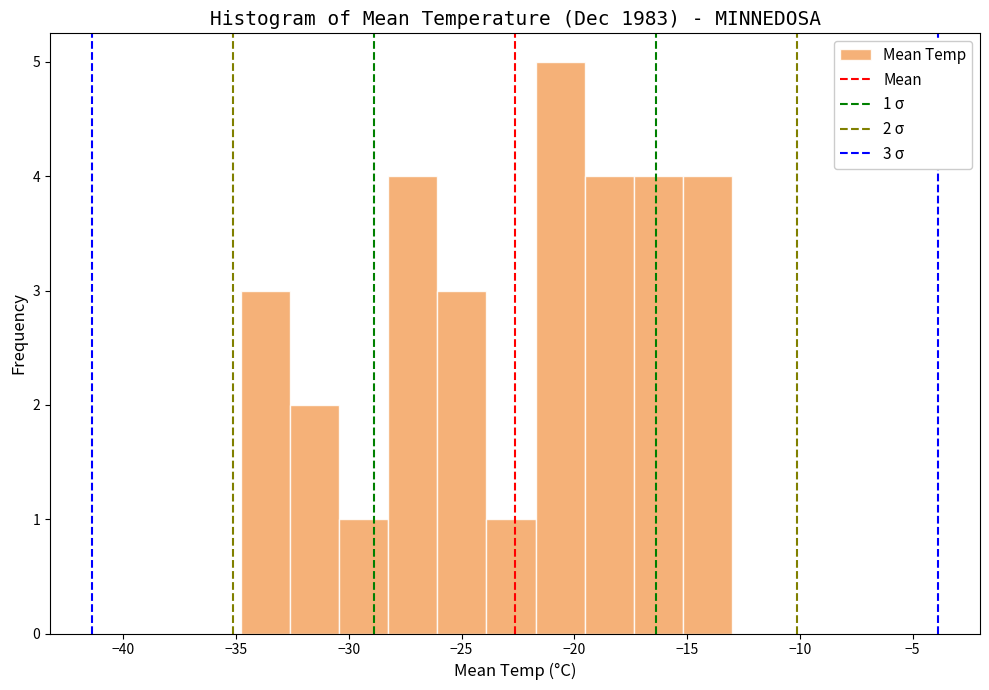

Which range on the x-axis has the tallest bar?

-21.5 to -19.5